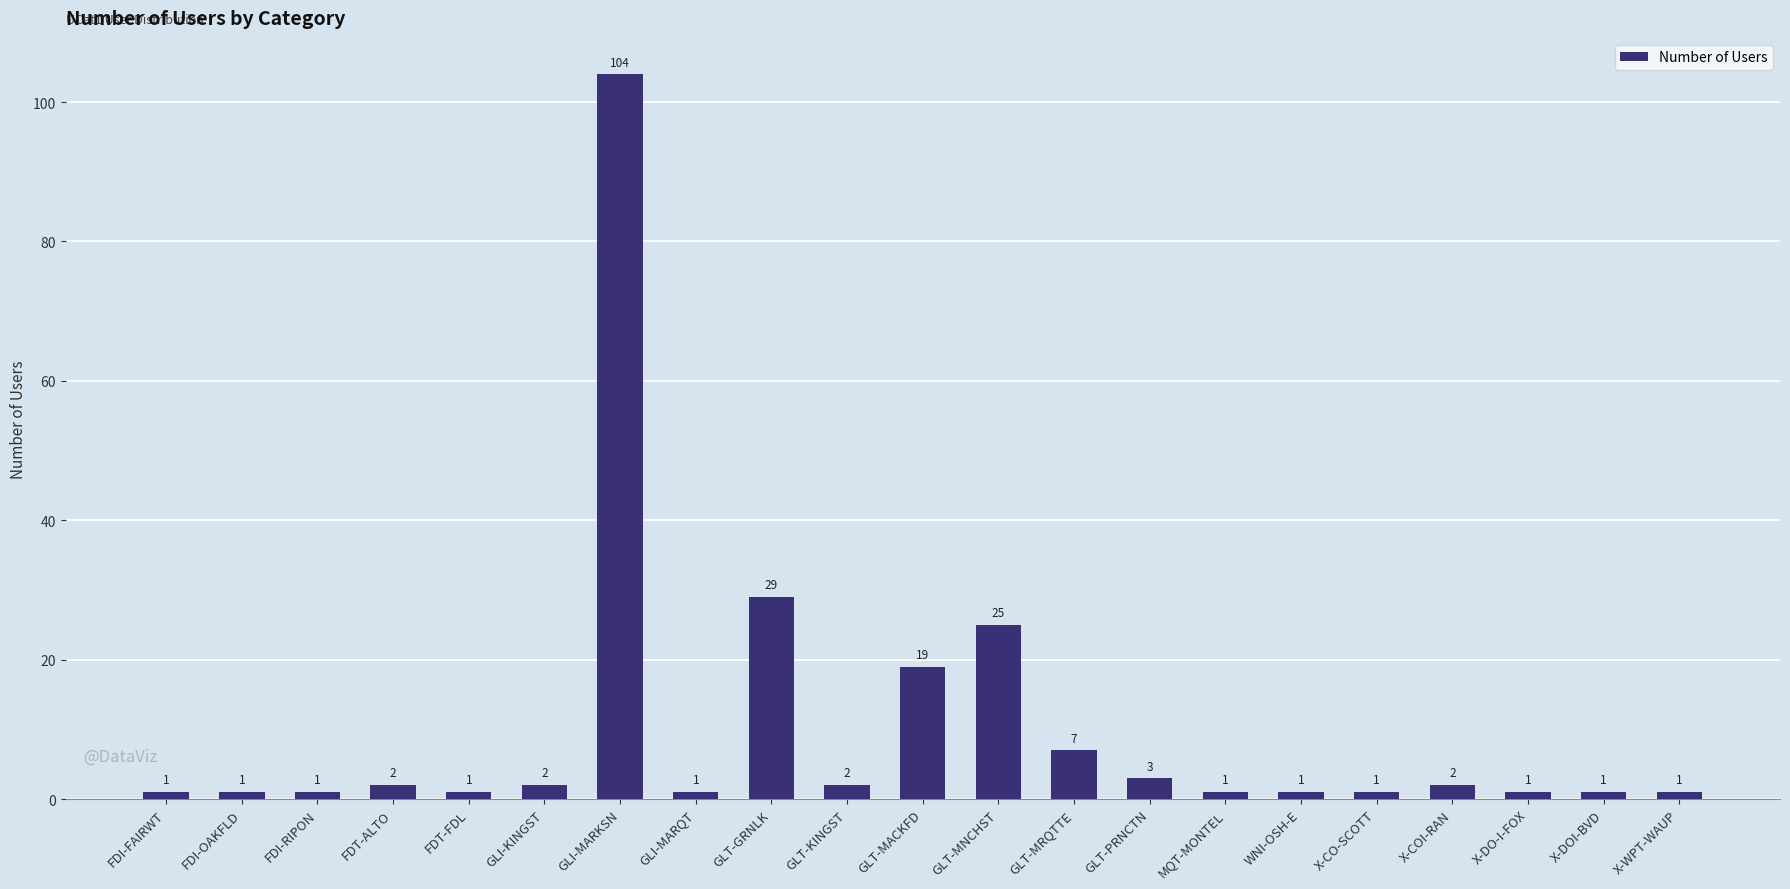

Reading right to left, list all the values displayed in this chart.

X-WPT-WAUP=1	X-DOI-BVD=1	X-DO-I-FOX=1	X-COI-RAN=2	X-CO-SCOTT=1	WNI-OSH-E=1	MQT-MONTEL=1	GLT-PRNCTN=3	GLT-MRQTTE=7	GLT-MNCHST=25	GLT-MACKFD=19	GLT-KINGST=2	GLT-GRNLK=29	GLI-MARQT=1	GLI-MARKSN=104	GLI-KINGST=2	FDT-FDL=1	FDT-ALTO=2	FDI-RIPON=1	FDI-OAKFLD=1	FDI-FAIRWT=1